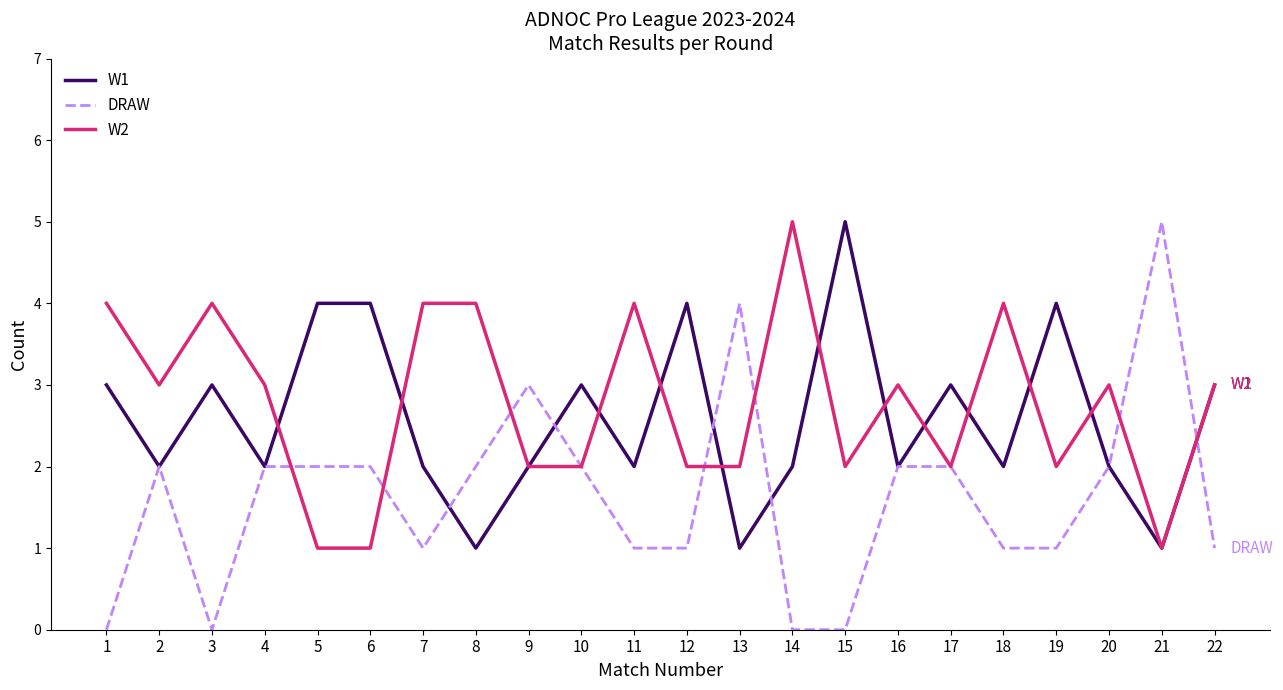

Is the value of W1 at 16 greater than the value of DRAW at 1?

Yes